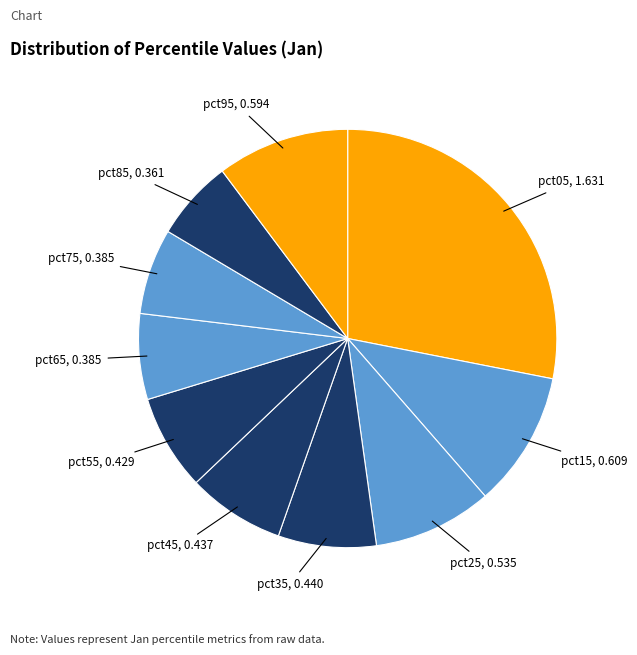

What is the smallest slice in the pie chart?

pct85